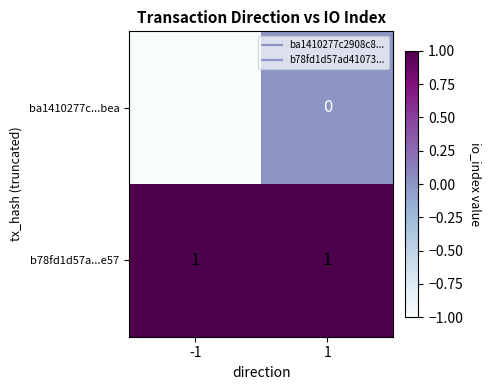

Reading right to left, extract all data points from this chart.

ba1410277c...bea: 0	-1
b78fd1d57a...e57: 1	1